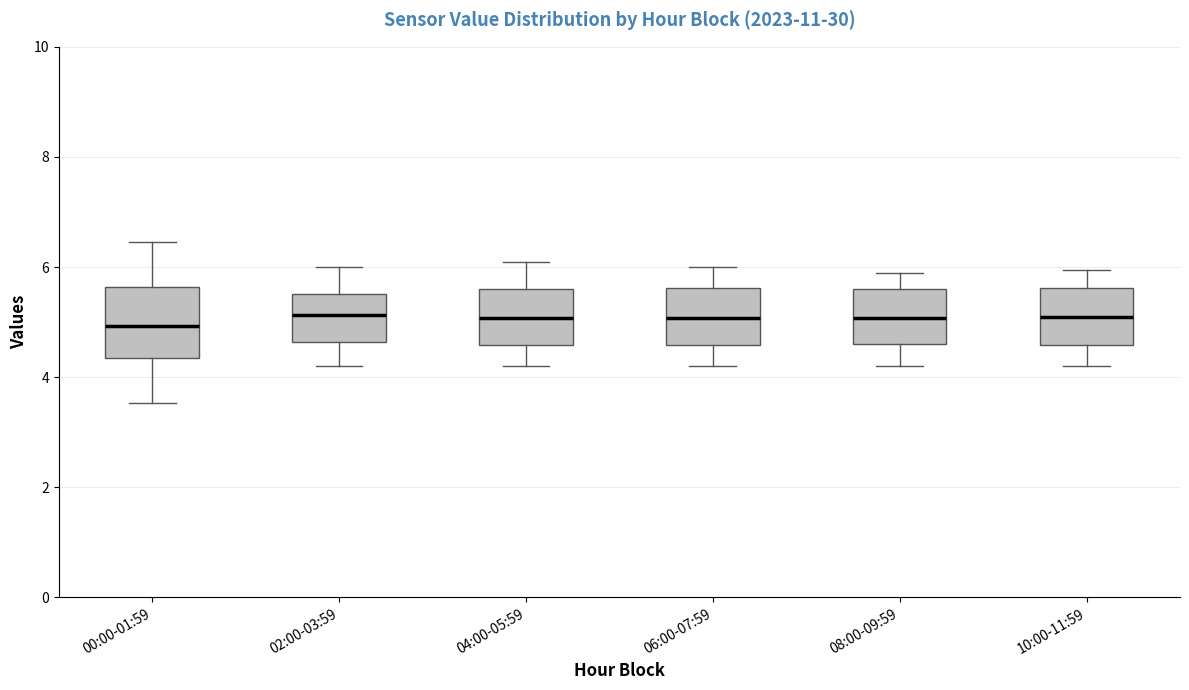

Where does the lower whisker of the box for 04:00-05:59 end on the y-axis? The values are not printed on the chart, so give them approximately, as read against the axis.

4.2